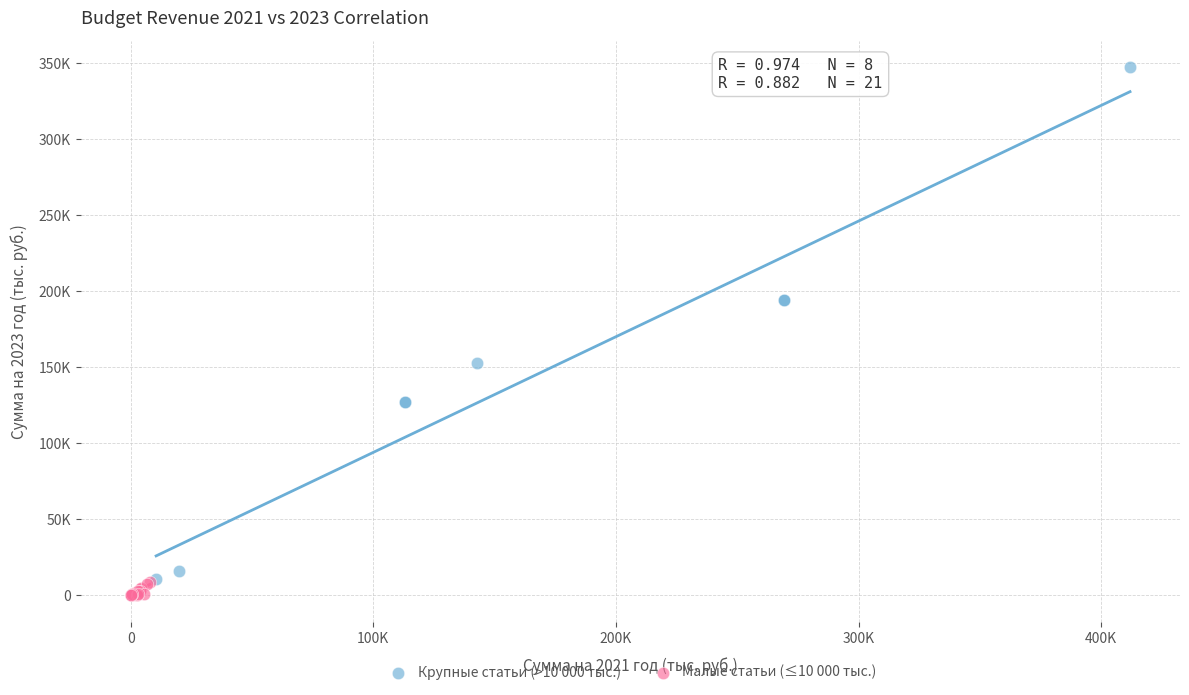

What are all the series names shown in the legend?

Крупные статьи (>10 000 тыс.), Малые статьи (≤10 000 тыс.)